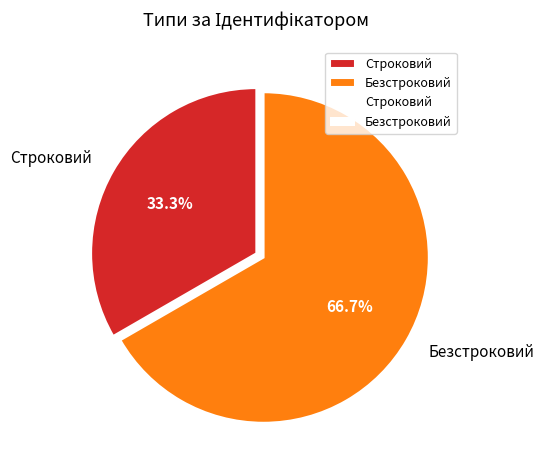

Which has a higher value, Строковий or Безстроковий?

Безстроковий